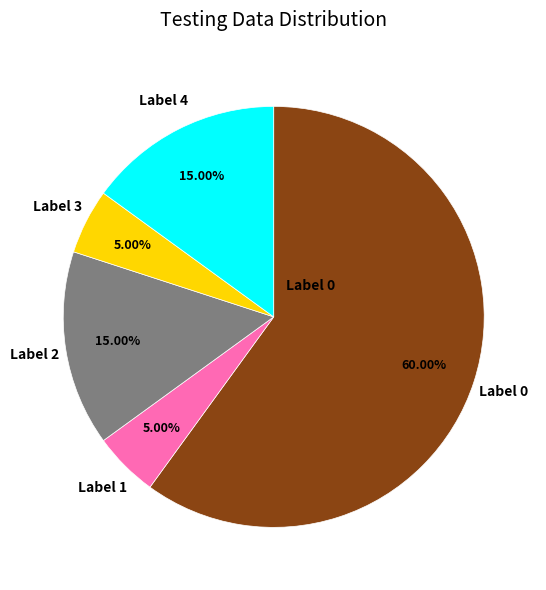

Is there any slice that represents more than half of the pie?

Yes